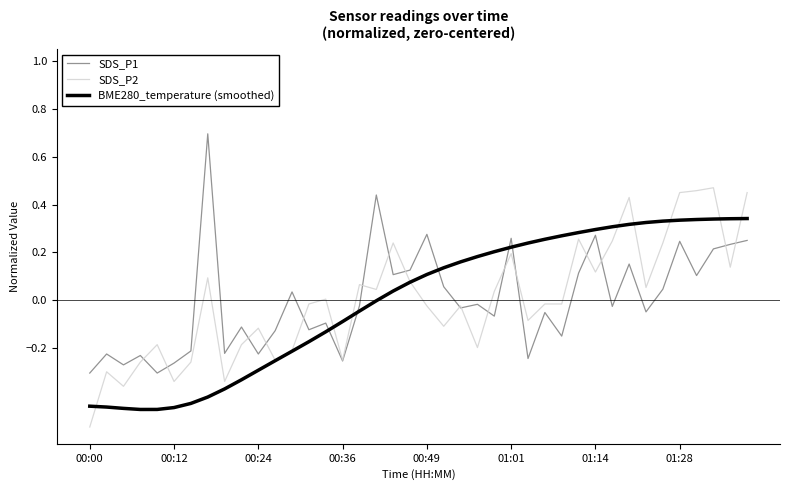

After their last crossing, which series has the higher values: BME280_temperature (smoothed) or SDS_P1?

BME280_temperature (smoothed)